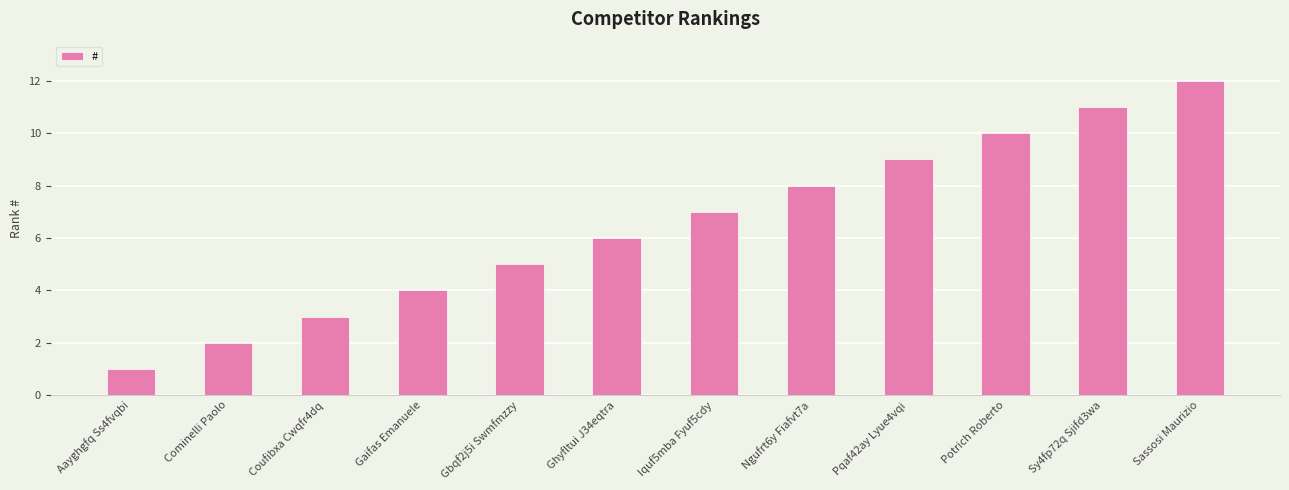

What is the smallest value displayed?

1